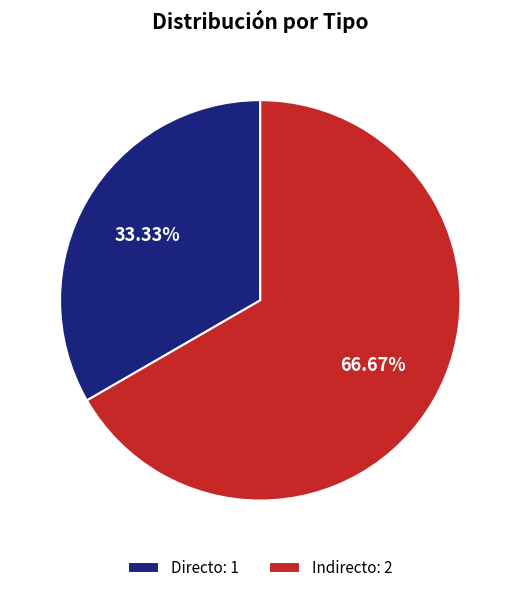

What percentage is the Directo slice, to the nearest percent?

33%